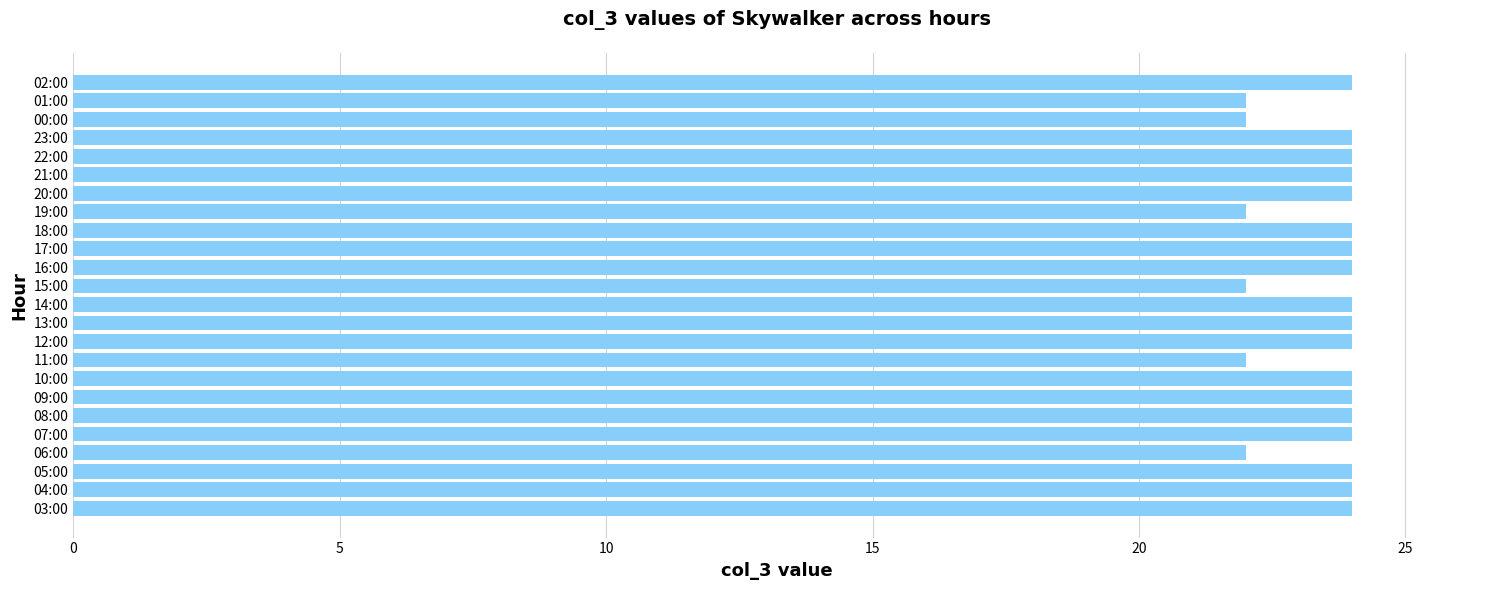

What is the ratio of the value at 17:00 to the value at 14:00?

1.0